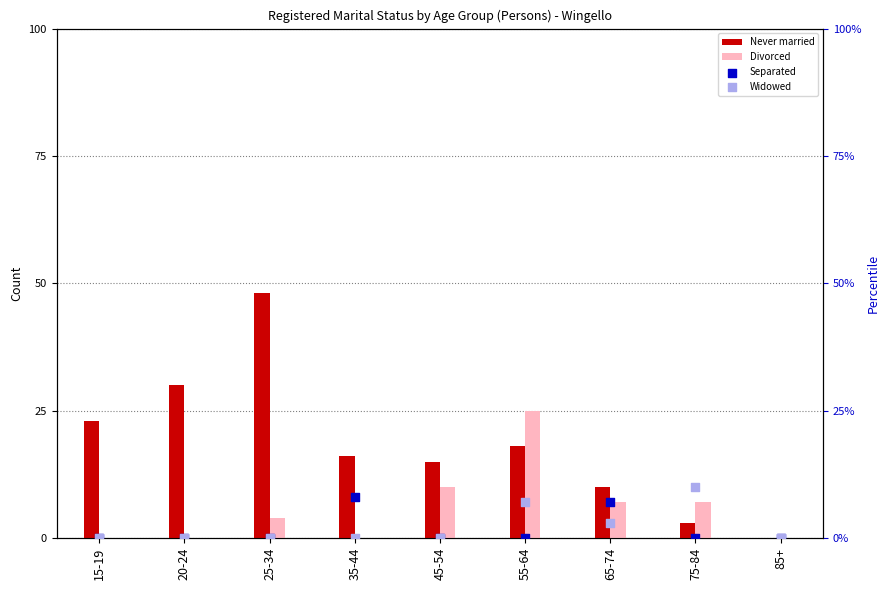

What are all the series names shown in the legend?

Never married, Divorced, Separated, Widowed